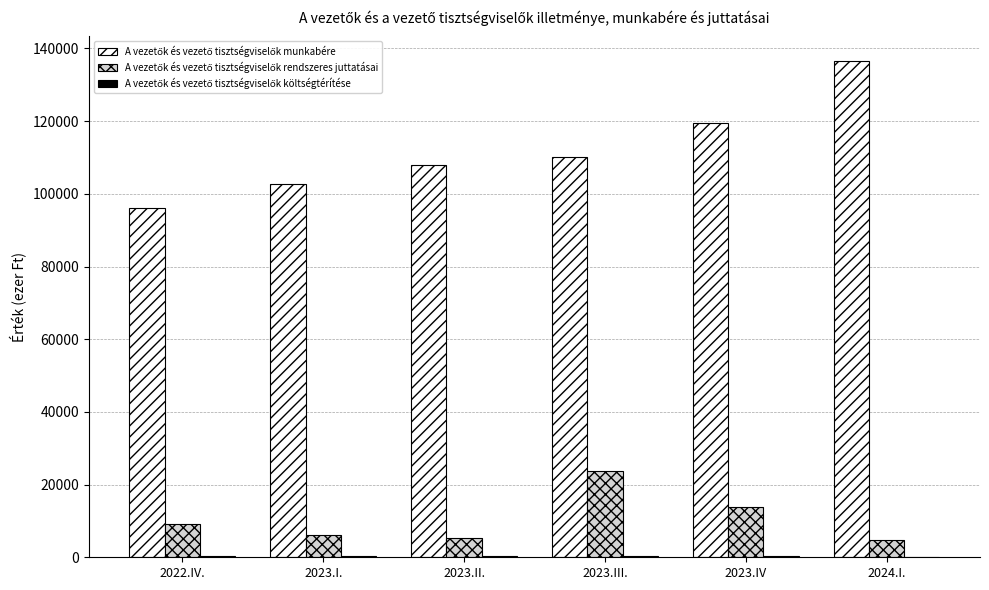

What is the maximum value shown in the chart?

136487